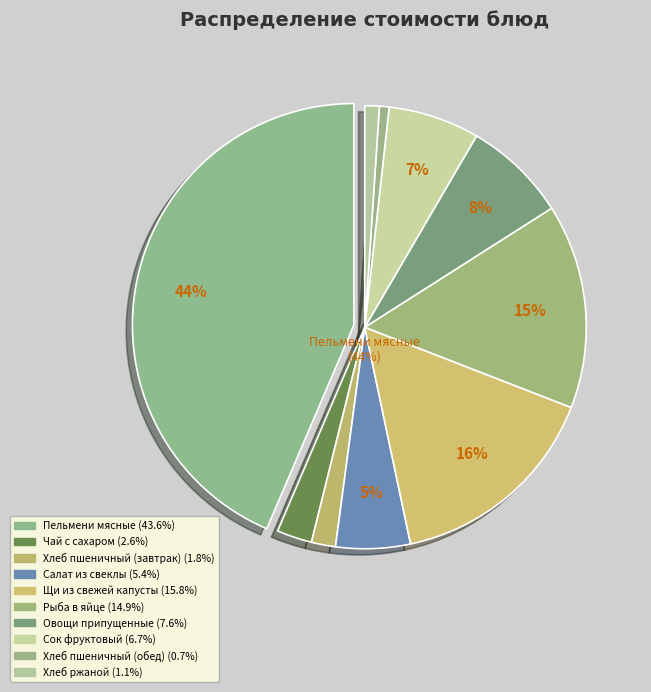

To the nearest percent, what is the average slice percentage?

10%